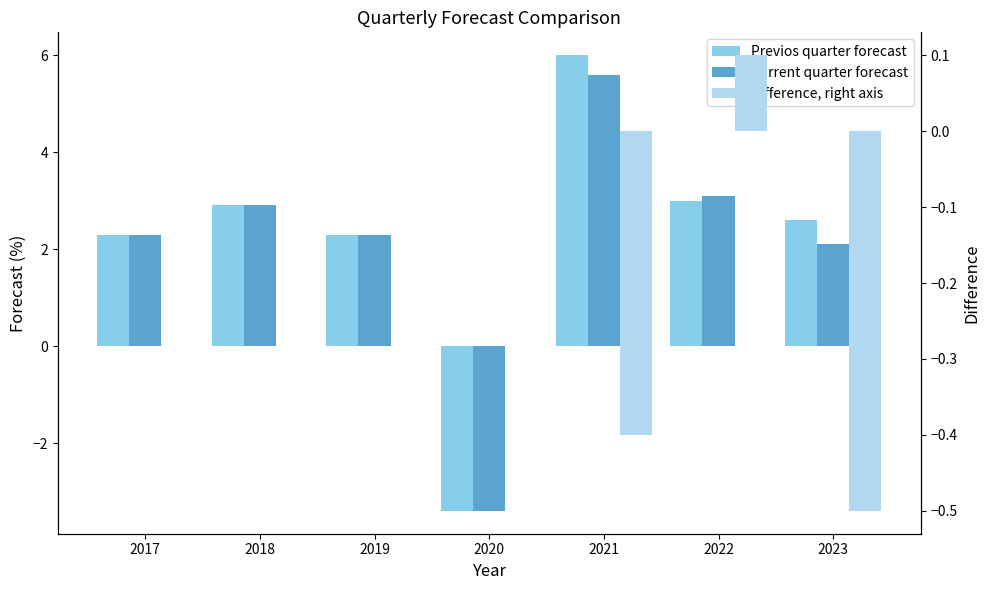

Reading left to right, list all the values displayed in this chart.

Previos quarter forecast: 2.3	2.9	2.3	-3.4	6.0	3.0	2.6
Current quarter forecast: 2.3	2.9	2.3	-3.4	5.6	3.1	2.1
Difference, right axis: 0.0	0.0	0.0	0.0	-0.4	0.1	-0.5